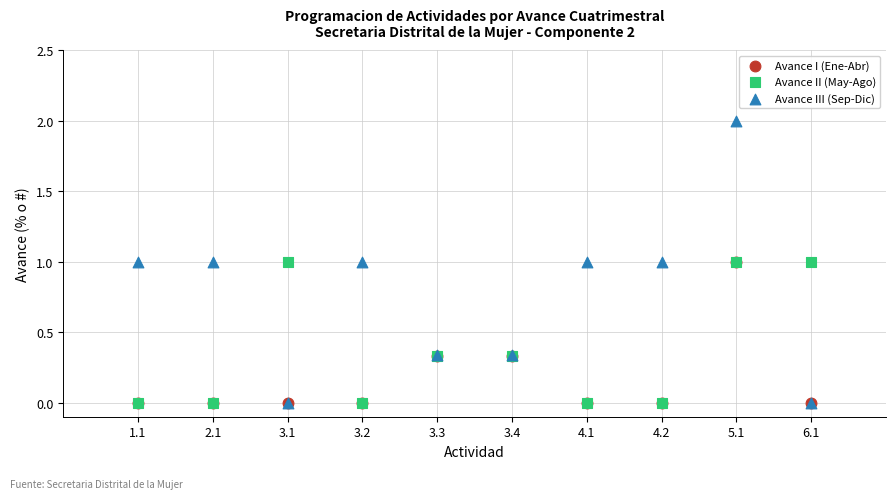

What are all the series names shown in the legend?

Avance I (Ene-Abr), Avance II (May-Ago), Avance III (Sep-Dic)